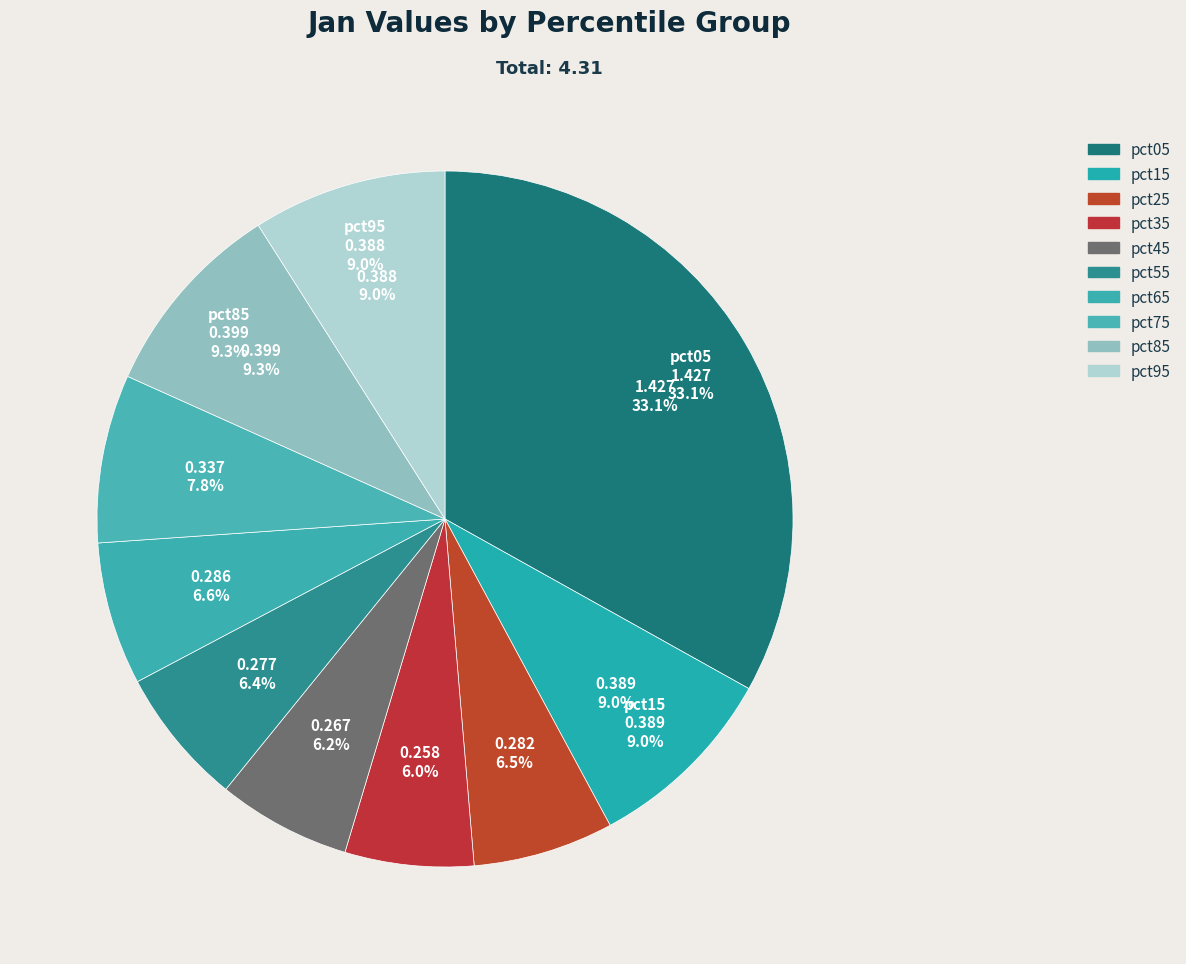

What percentage is the pct75 slice, to the nearest percent?

8%